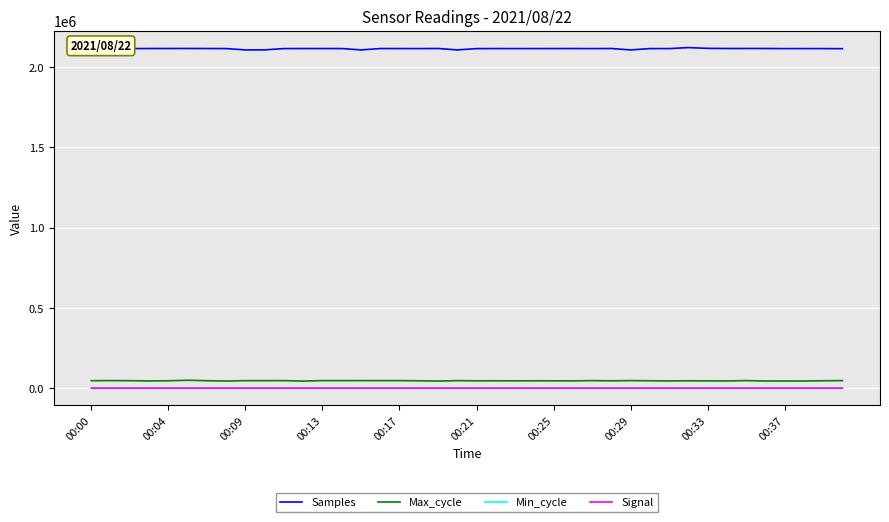

True or false: Signal and Max_cycle cross at least once.

False